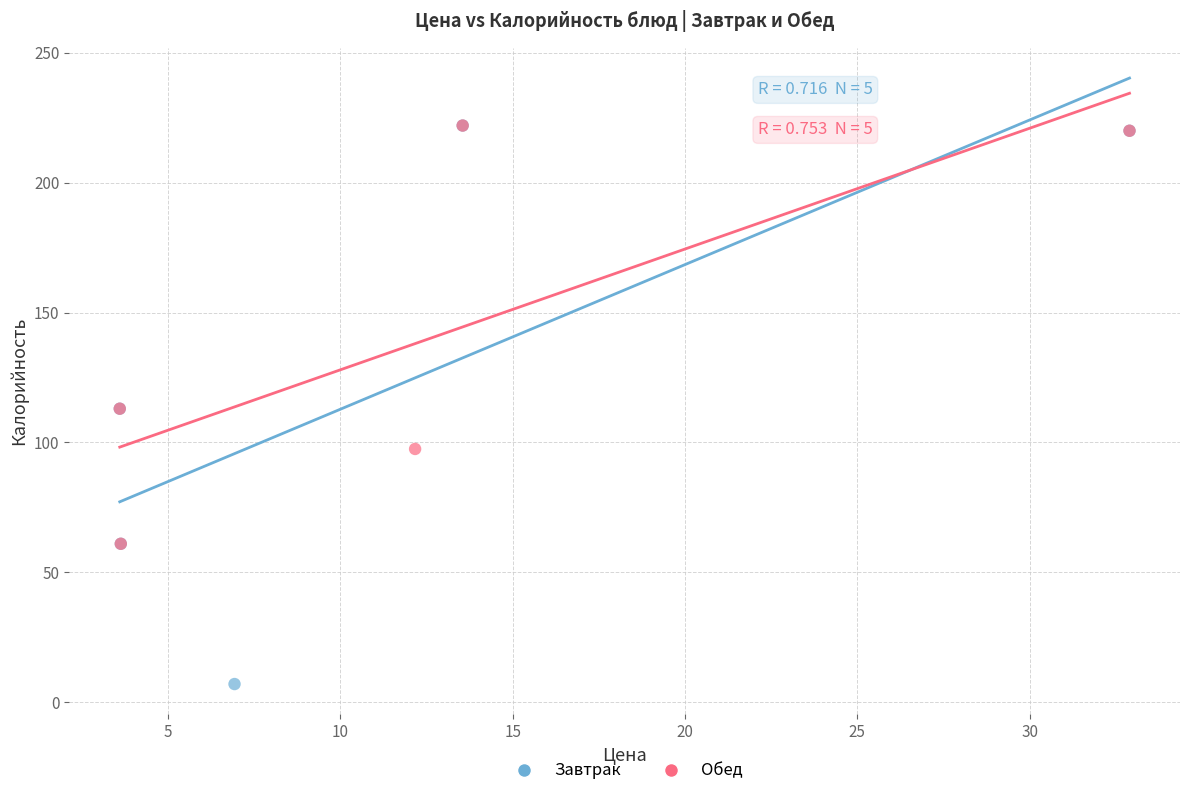

Which series has the largest Y range (max minus min)?

Завтрак